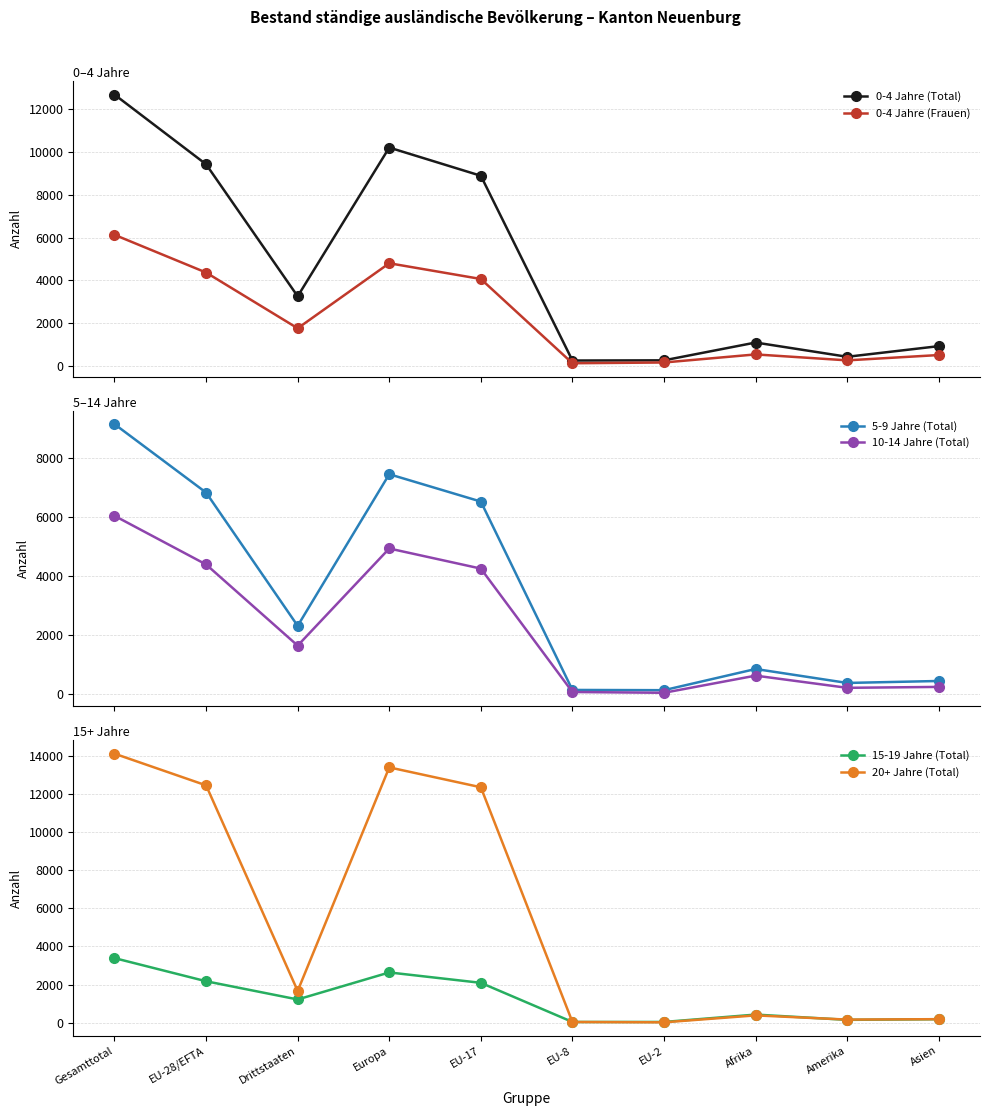

Which series has the largest range (max minus min)?

20+ Jahre (Total)